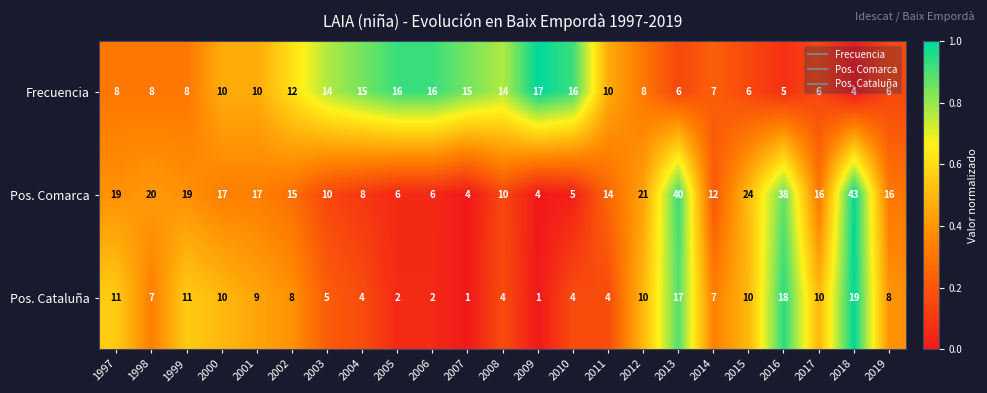

Which series has the widest spread of values?

Pos. Comarca